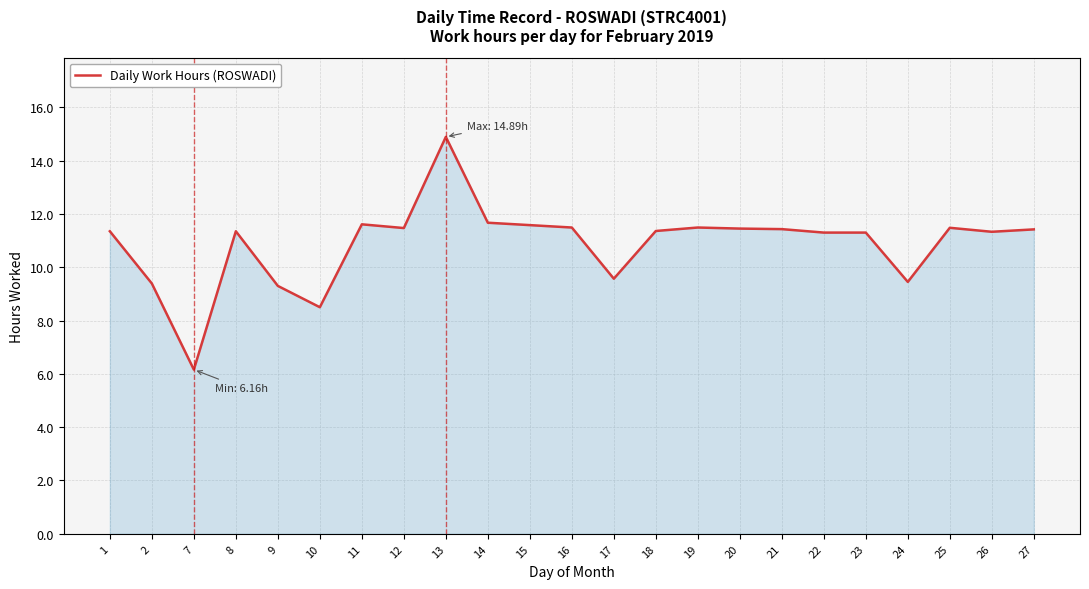

What is the change in value from 8 to 13?

+3.5